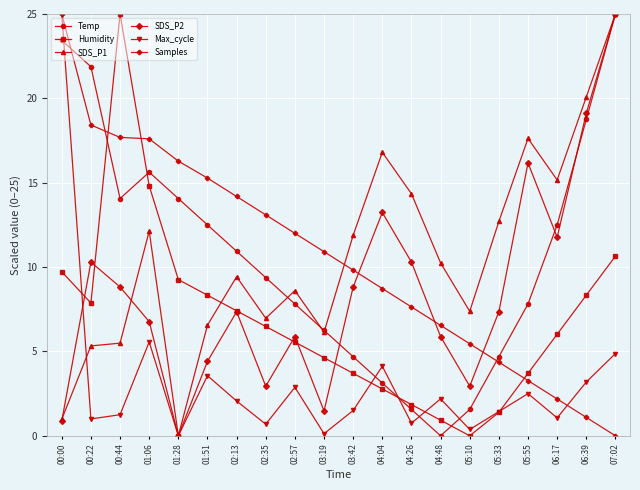

Count the number of categories in the chart.

20